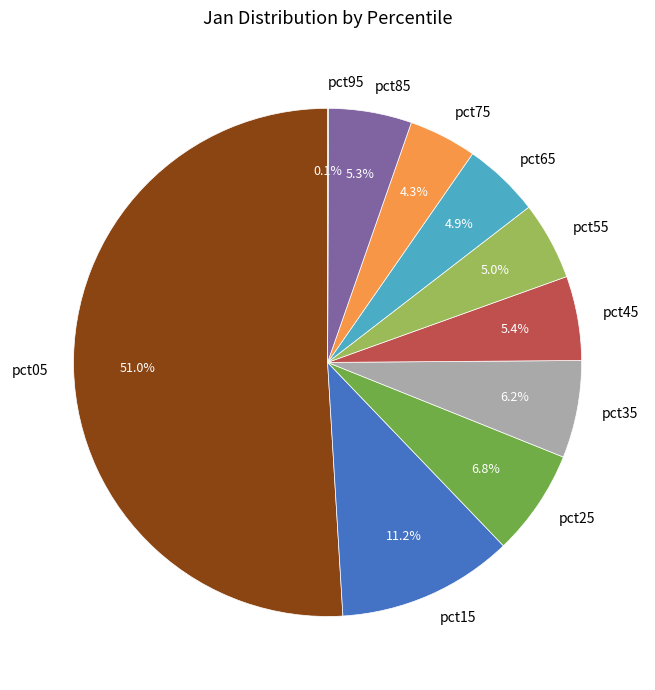

To the nearest percent, what is the difference between the largest and smallest slice percentages?

51%